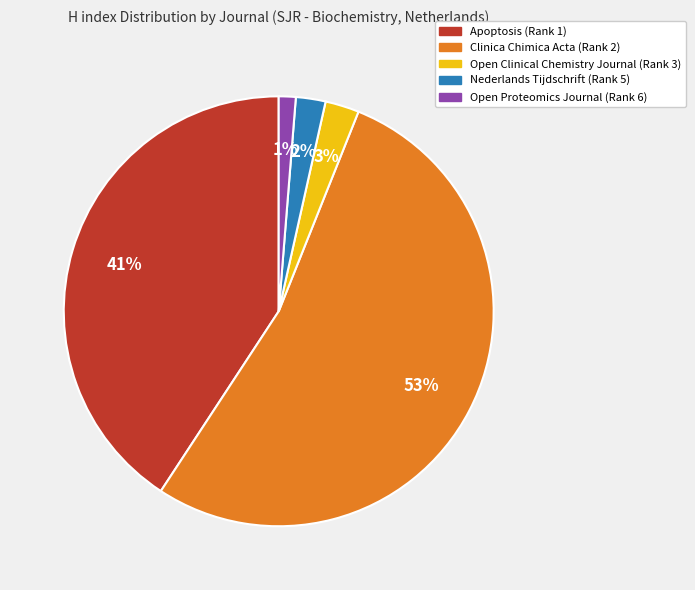

To the nearest percent, what is the difference between the largest and smallest slice percentages?

52%